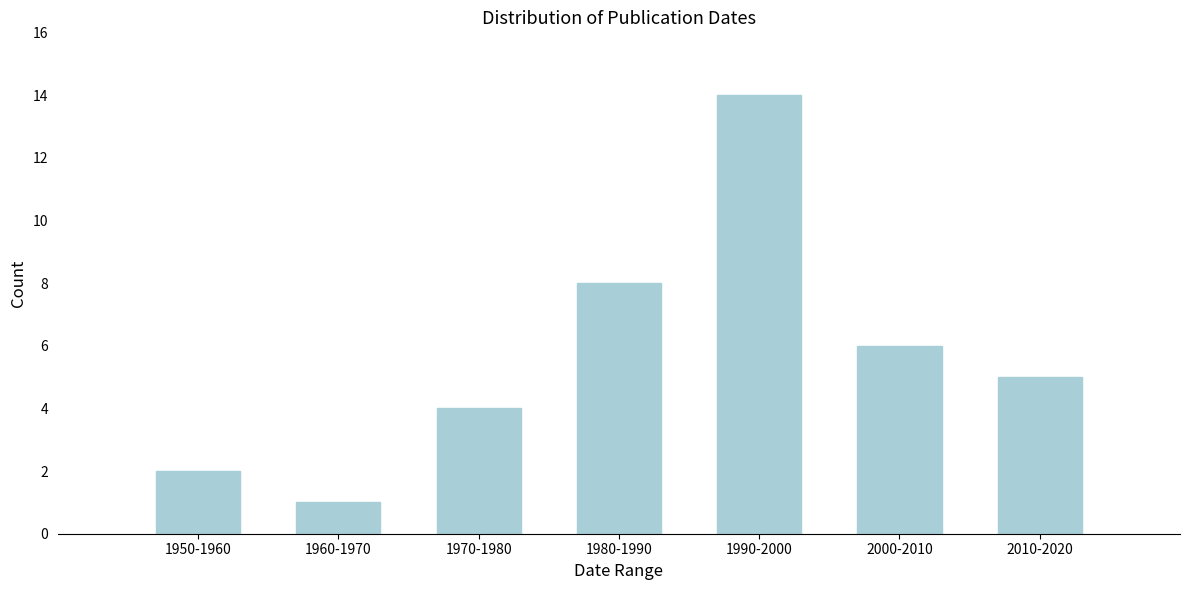

Reading left to right, extract all data points from this chart.

2	1	4	8	14	6	5